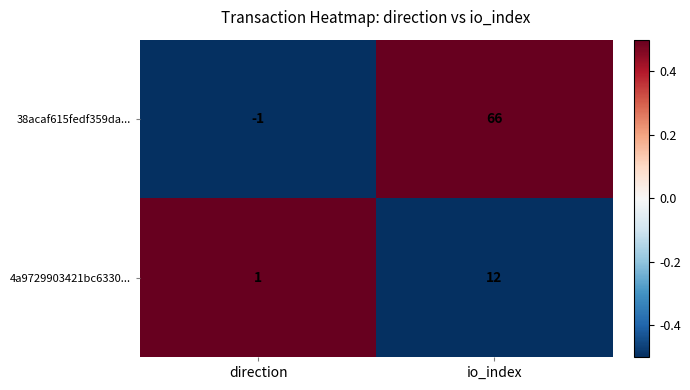

At which label is 4a9729903421bc6330... closest to 6?

direction